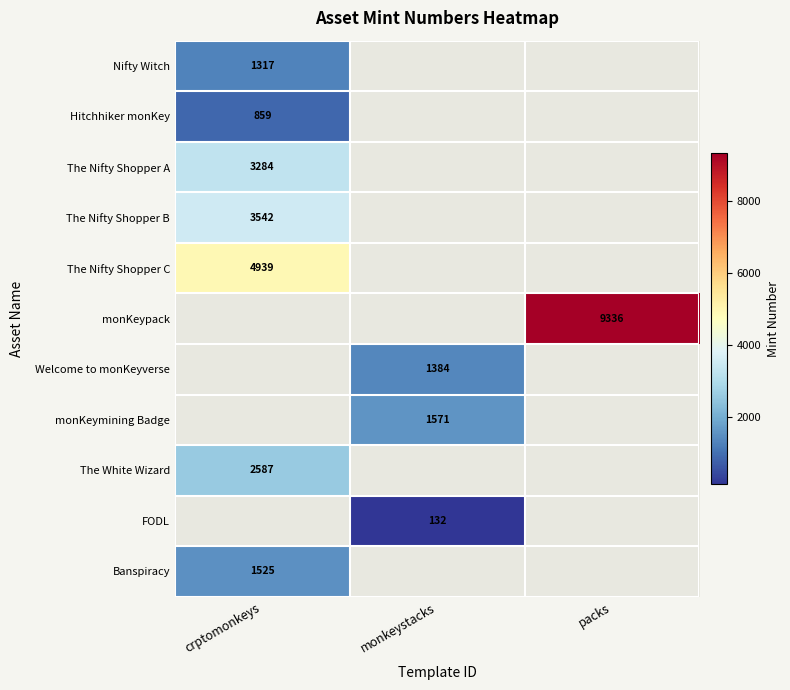

At how many categories does at least one series exceed 8322?

1